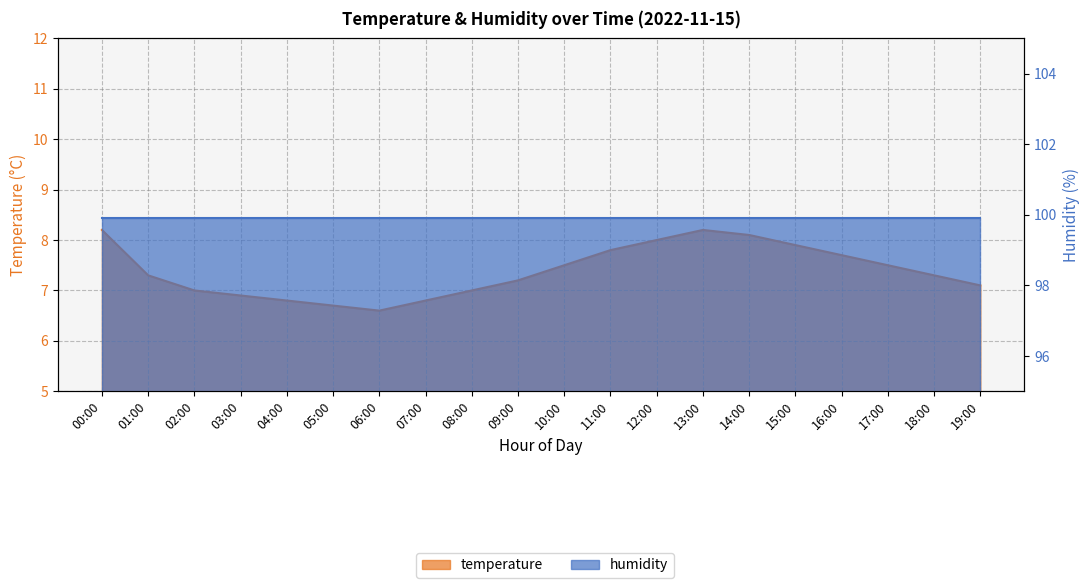

Does the chart have visible grid lines?

Yes